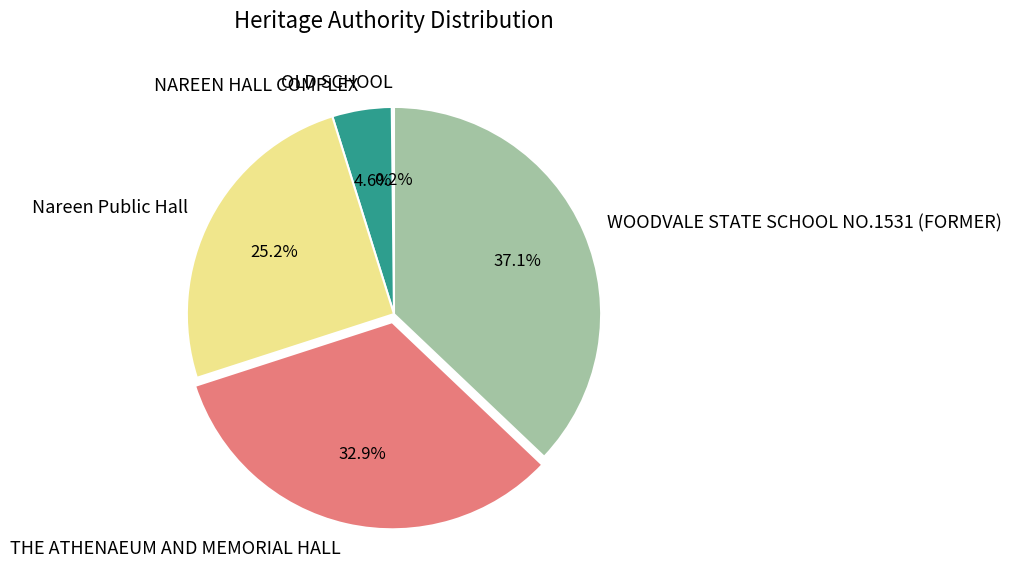

What is the total percentage of THE ATHENAEUM AND MEMORIAL HALL and Nareen Public Hall?

58.1%